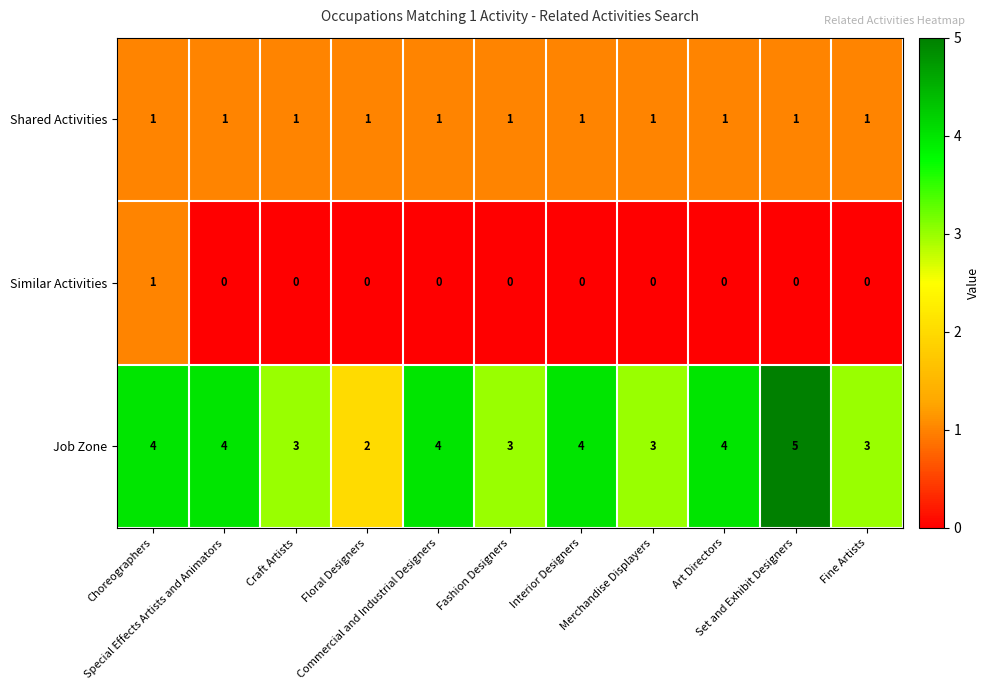

Rank the series at Fine Artists from highest to lowest value.

Job Zone, Shared Activities, Similar Activities